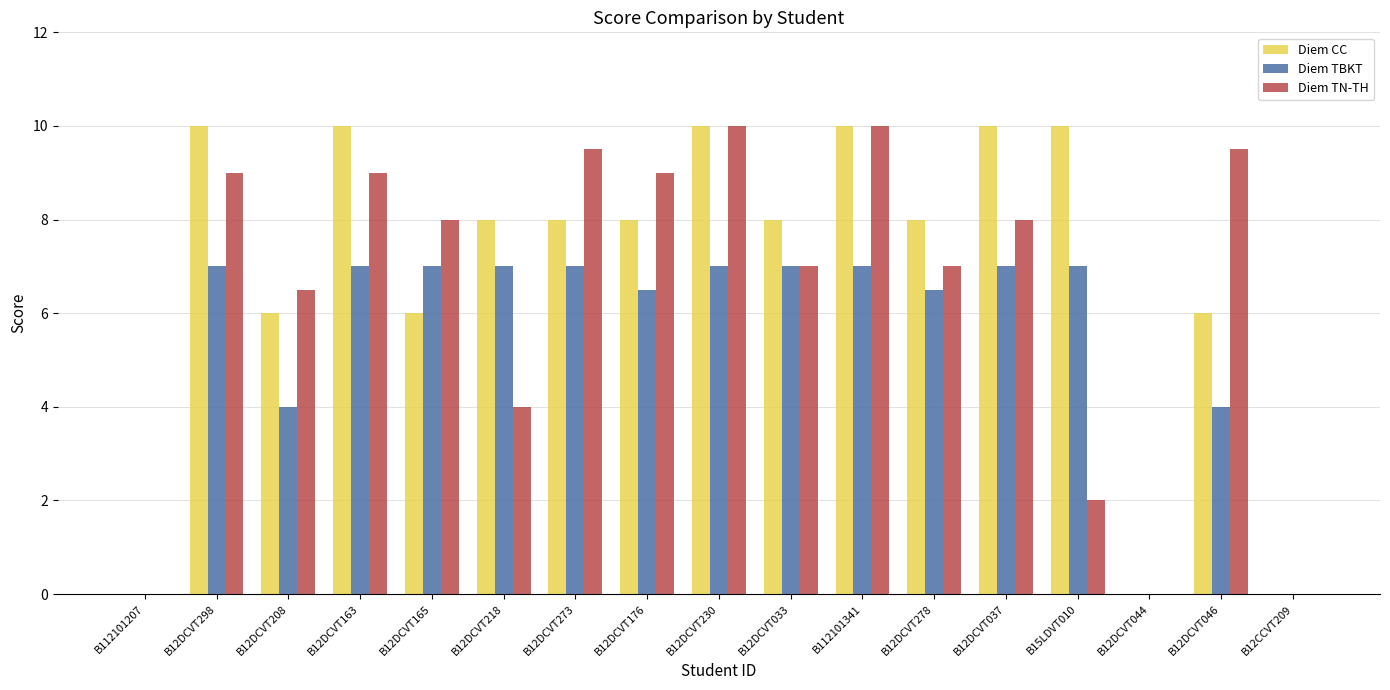

Reading left to right, list all the values displayed in this chart.

Diem CC: 0.0	10.0	6.0	10.0	6.0	8.0	8.0	8.0	10.0	8.0	10.0	8.0	10.0	10.0	0.0	6.0	0.0
Diem TBKT: 0.0	7.0	4.0	7.0	7.0	7.0	7.0	6.5	7.0	7.0	7.0	6.5	7.0	7.0	0.0	4.0	0.0
Diem TN-TH: 0.0	9.0	6.5	9.0	8.0	4.0	9.5	9.0	10.0	7.0	10.0	7.0	8.0	2.0	0.0	9.5	0.0